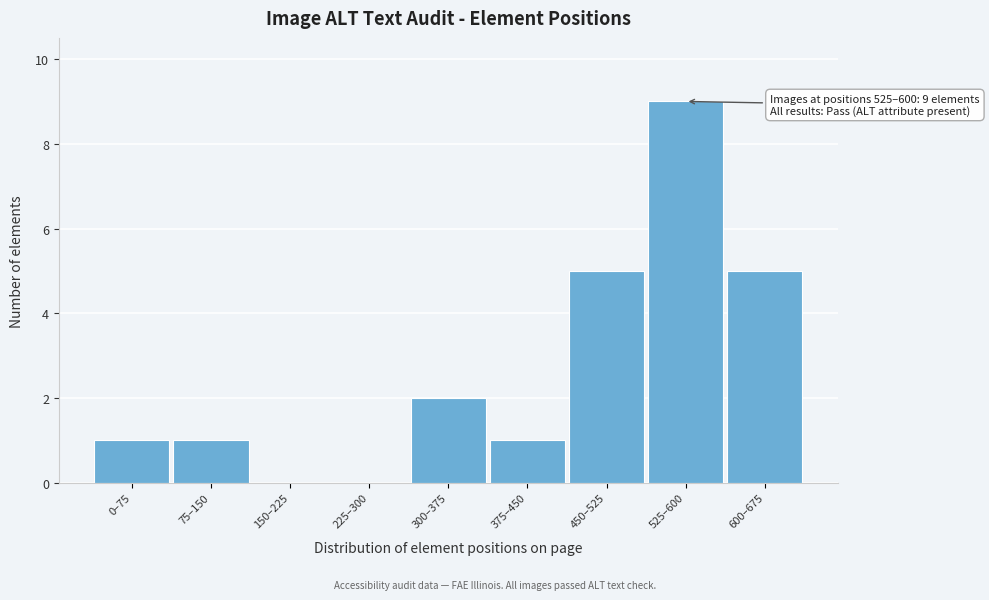

Reading right to left, transcribe all the data shown in this chart.

600–675=5	525–600=9	450–525=5	375–450=1	300–375=2	225–300=0	150–225=0	75–150=1	0–75=1